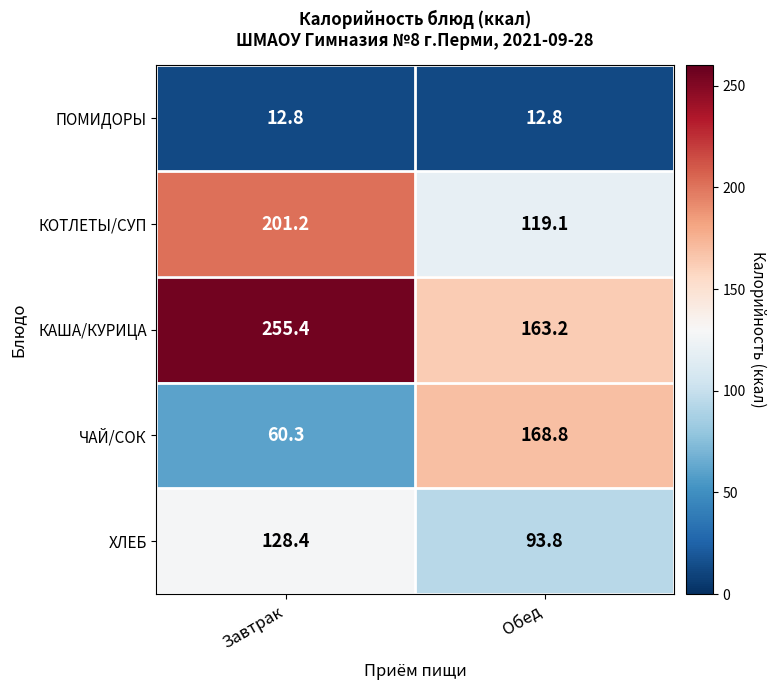

What is the sum of all КАША/КУРИЦА values?

418.6